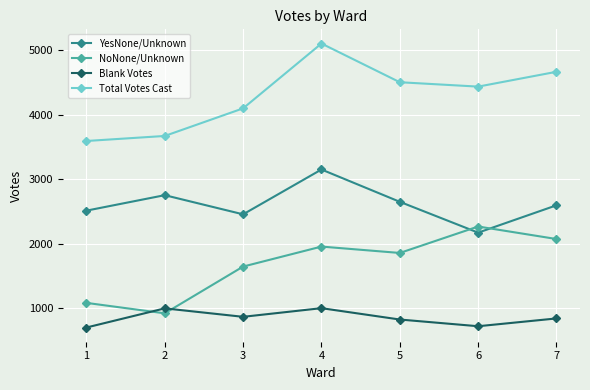

The value of Total Votes Cast at 2 is 3668. True or false?

True